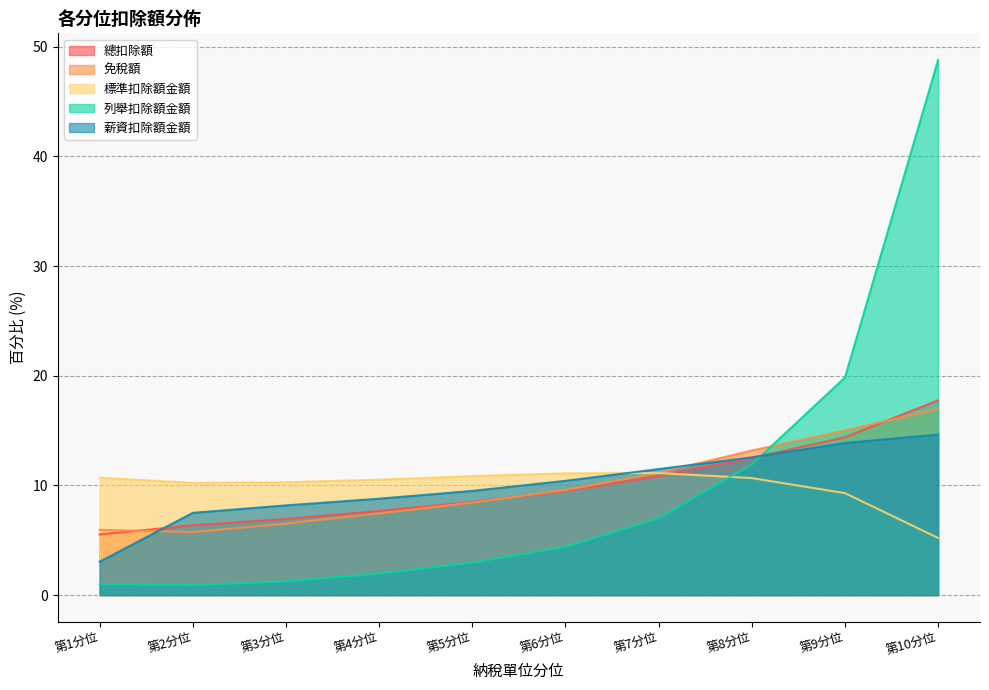

Is it true that 列舉扣除額金額 equals 0.5 at 第3分位?

False